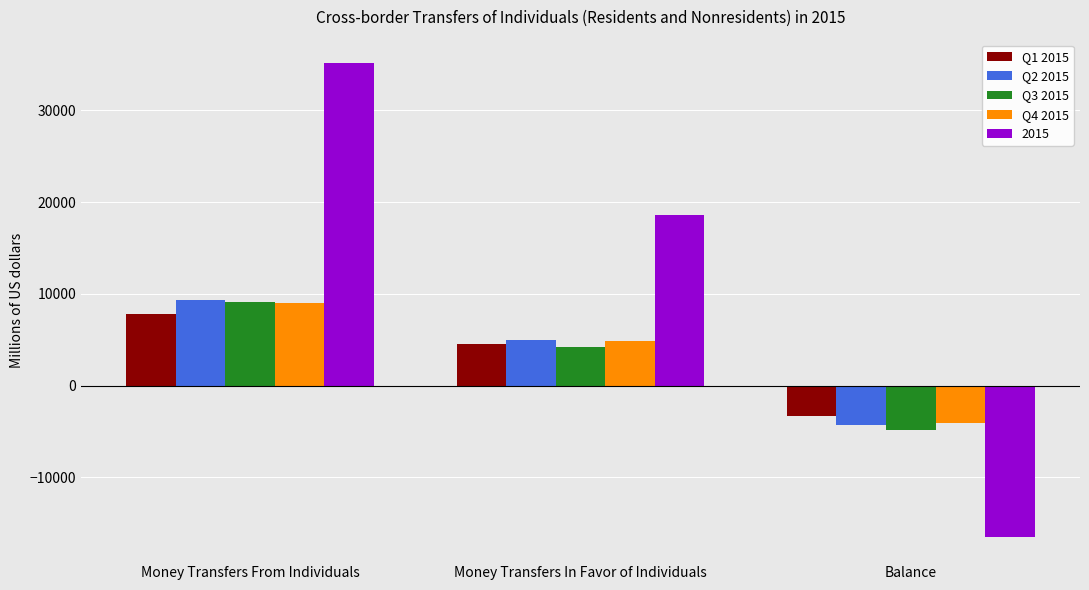

Which label corresponds to the smallest value in the chart?

Balance